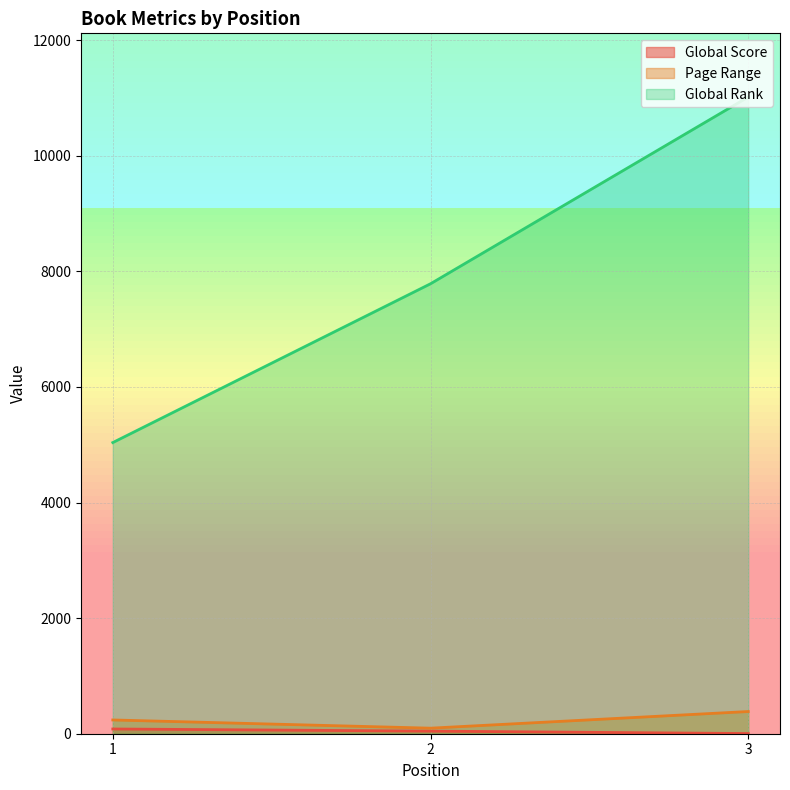

What are all the series names shown in the legend?

Global Score, Page Range, Global Rank